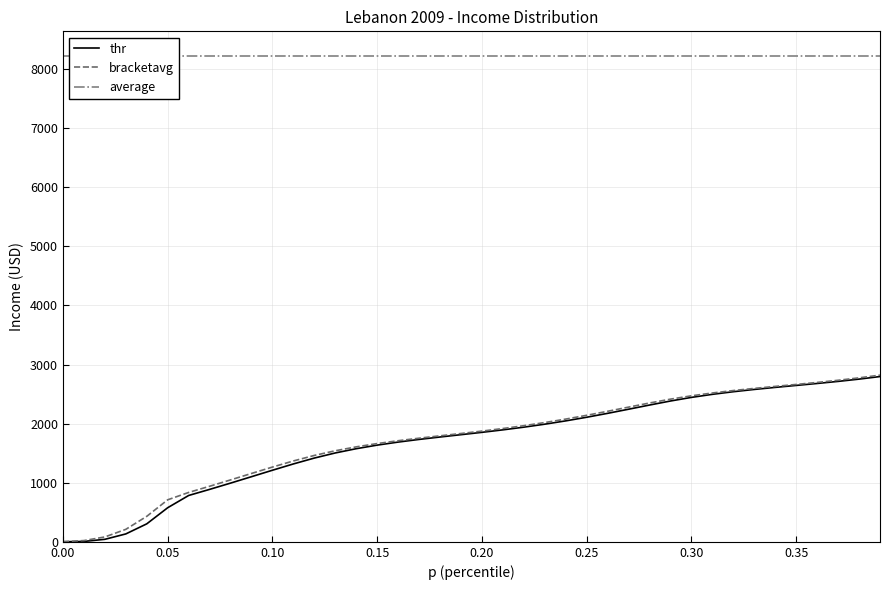

What is the sum of all thr values?

67719.3